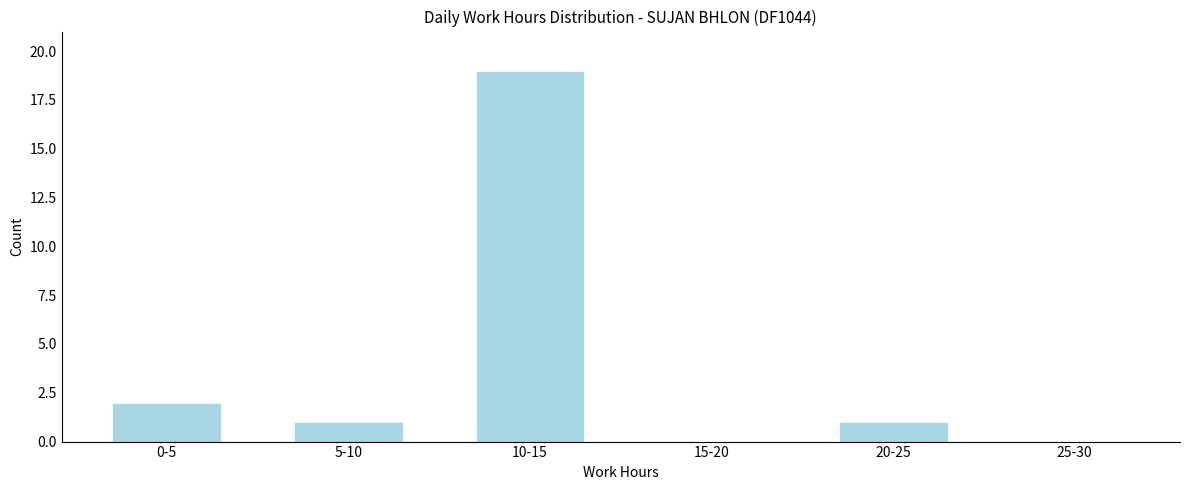

Reading left to right, extract all data points from this chart.

0-5=2	5-10=1	10-15=19	15-20=0	20-25=1	25-30=0